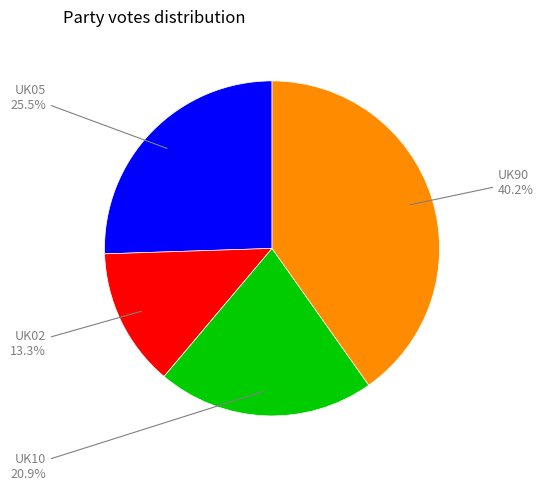

Does any single category account for the majority?

No